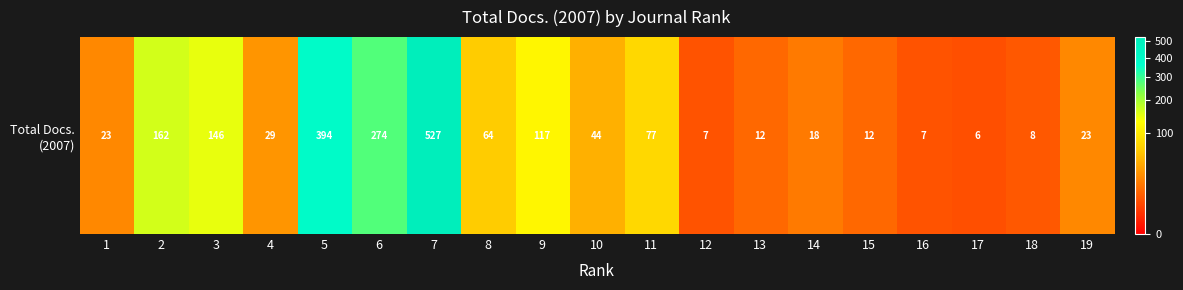

Rank the categories by value from lowest to highest.

17, 12, 16, 18, 13, 15, 14, 1, 19, 4, 10, 8, 11, 9, 3, 2, 6, 5, 7